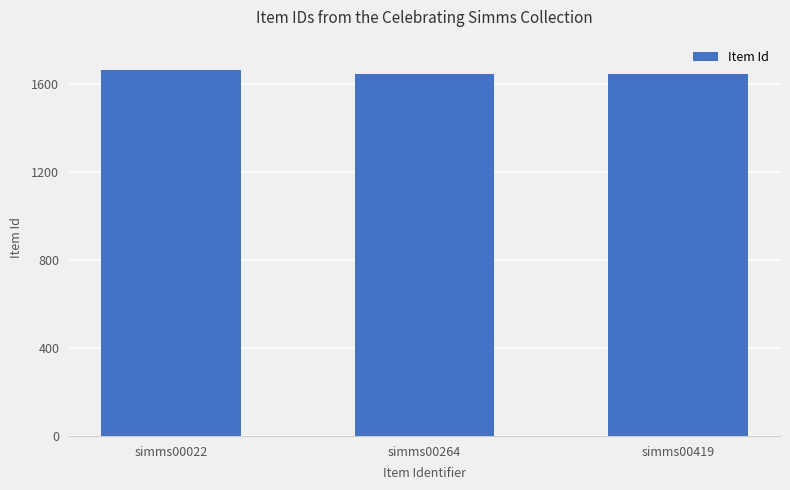

How many bars are there in total?

3